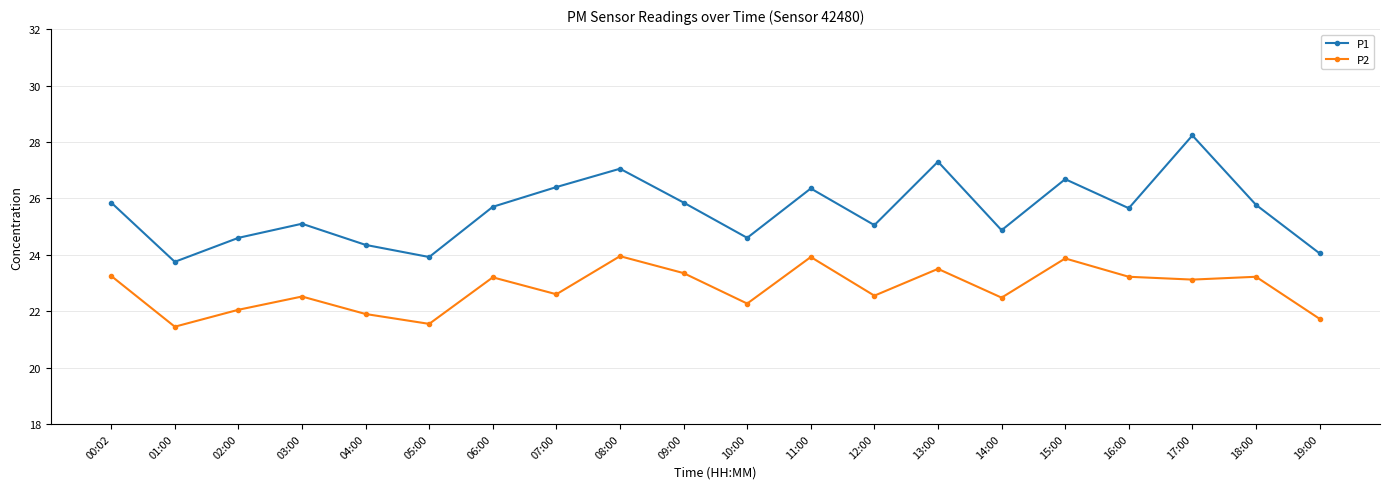

Is it true that P2 equals 39.7 at 12:00?

False